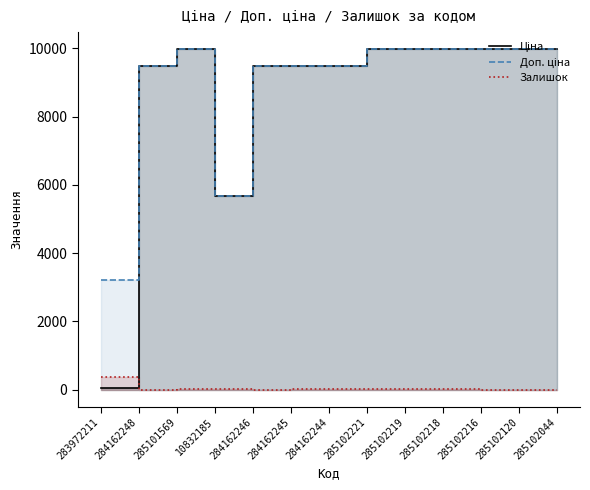

What value does the Доп. ціна series have at 284162245?

9480.1